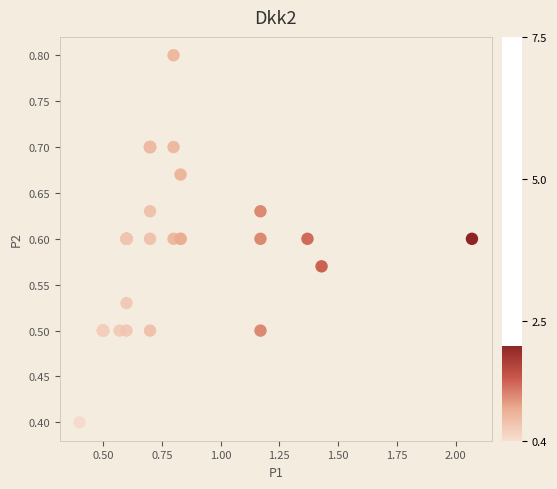

What Y value in the scatter plot is closest to 0?

0.4